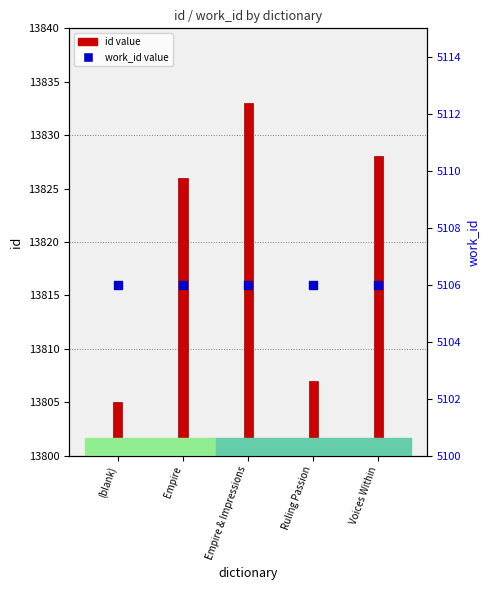

What are all the series names shown in the legend?

id, work_id